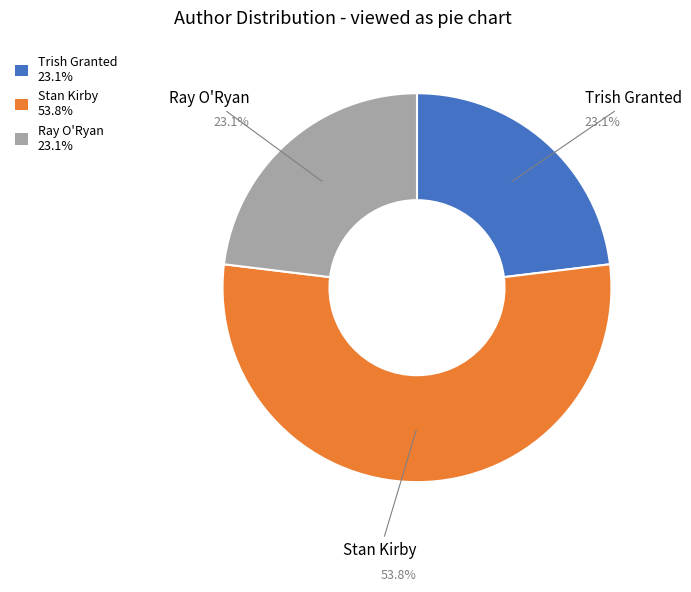

How many slices are in this pie chart?

3